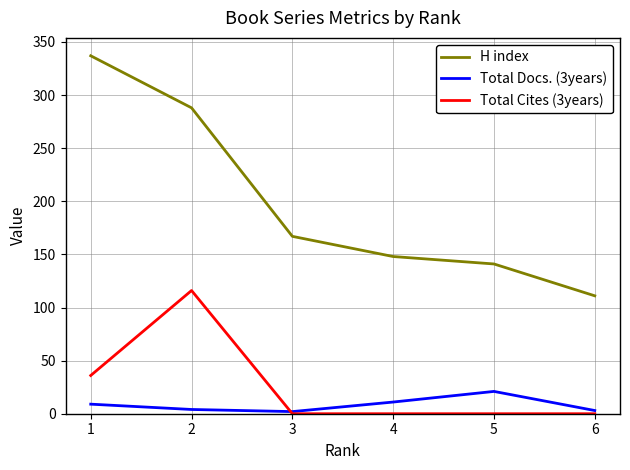

How many distinct data groups are displayed?

3